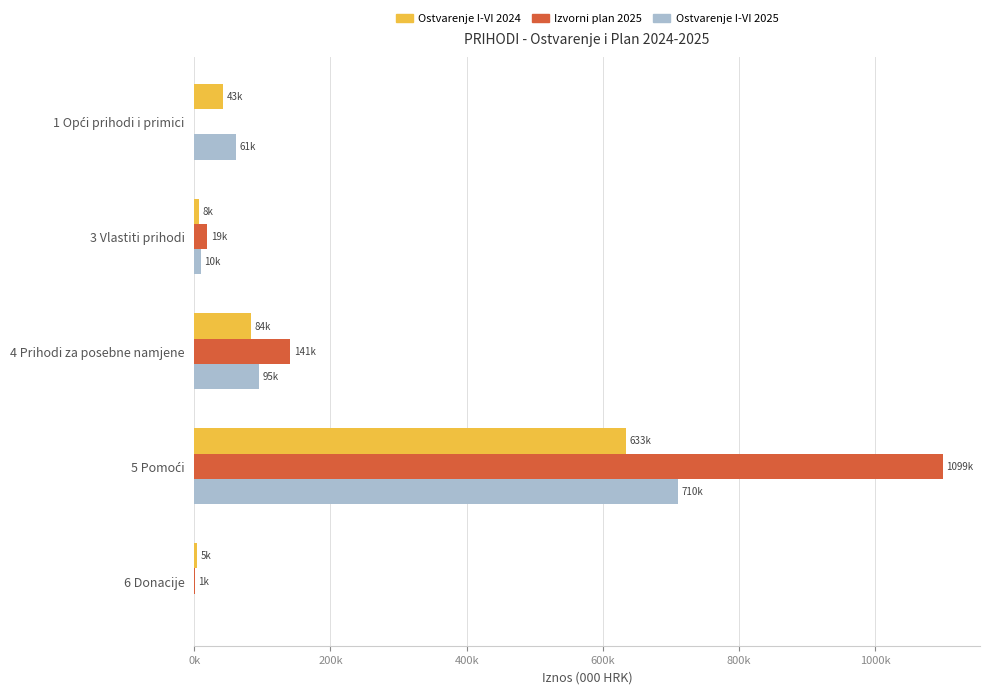

Which series has the largest total across all categories?

Izvorni plan 2025